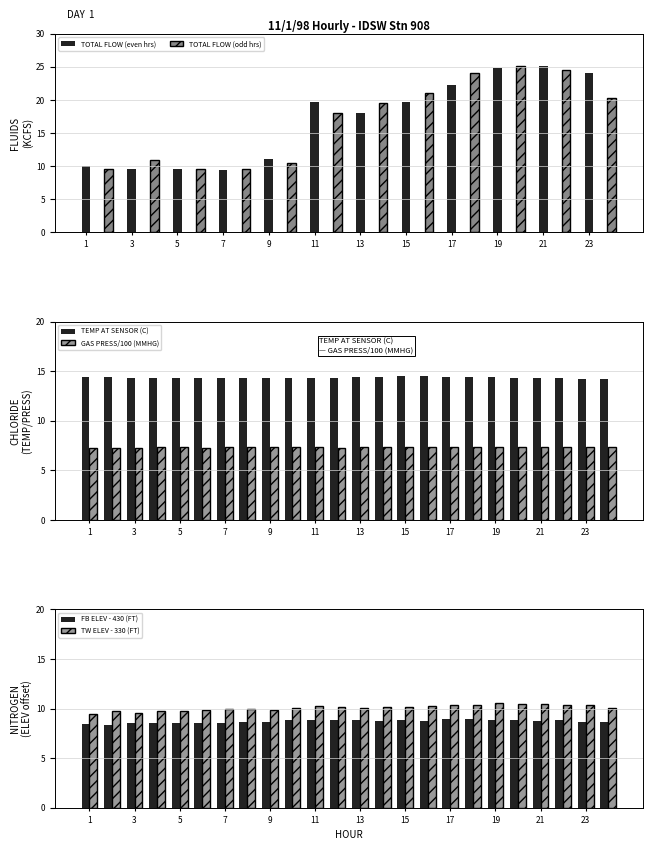

Which series has the largest range (max minus min)?

TW ELEV (FT)